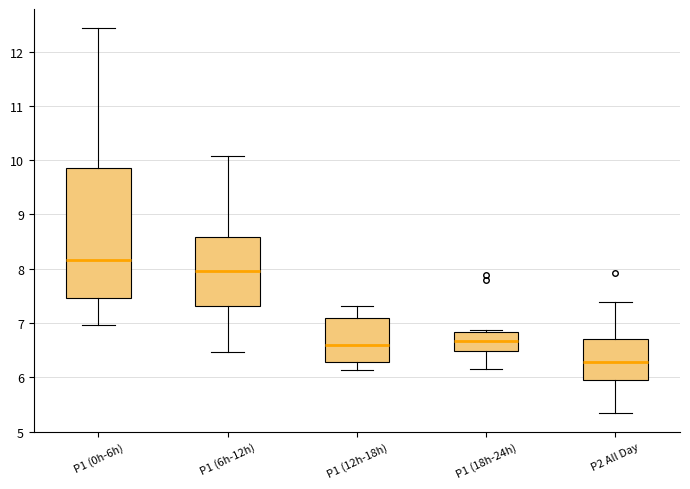

Reading left to right, read every box against the y-axis: the position of its median line, the range the box covers, and the ends of its whiskers. The values are not printed on the chart, so give them approximately, as read against the axis.

P1 (0h-6h): median 8.2, box 7.5 to 9.9, whiskers 7.0 to 12.4
P1 (6h-12h): median 8.0, box 7.3 to 8.6, whiskers 6.5 to 10.1
P1 (12h-18h): median 6.6, box 6.3 to 7.1, whiskers 6.1 to 7.3
P1 (18h-24h): median 6.7, box 6.5 to 6.8, whiskers 6.2 to 6.9
P2 All Day: median 6.3, box 6.0 to 6.7, whiskers 5.4 to 7.4